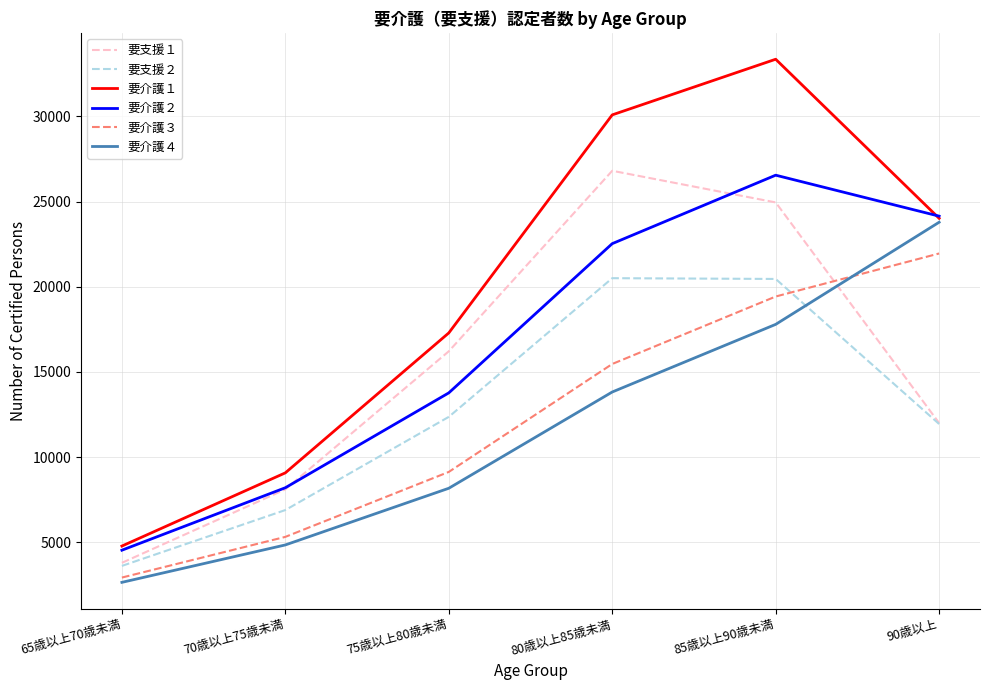

At which label is 要介護３ closest to 12445?

80歳以上85歳未満